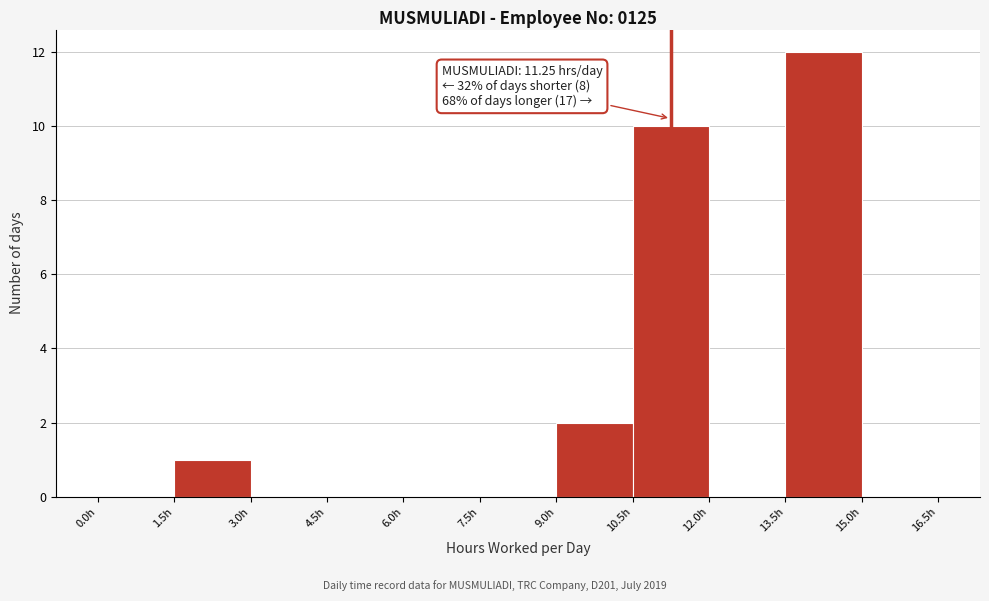

Which range on the x-axis has the tallest bar?

13.5 to 15.0